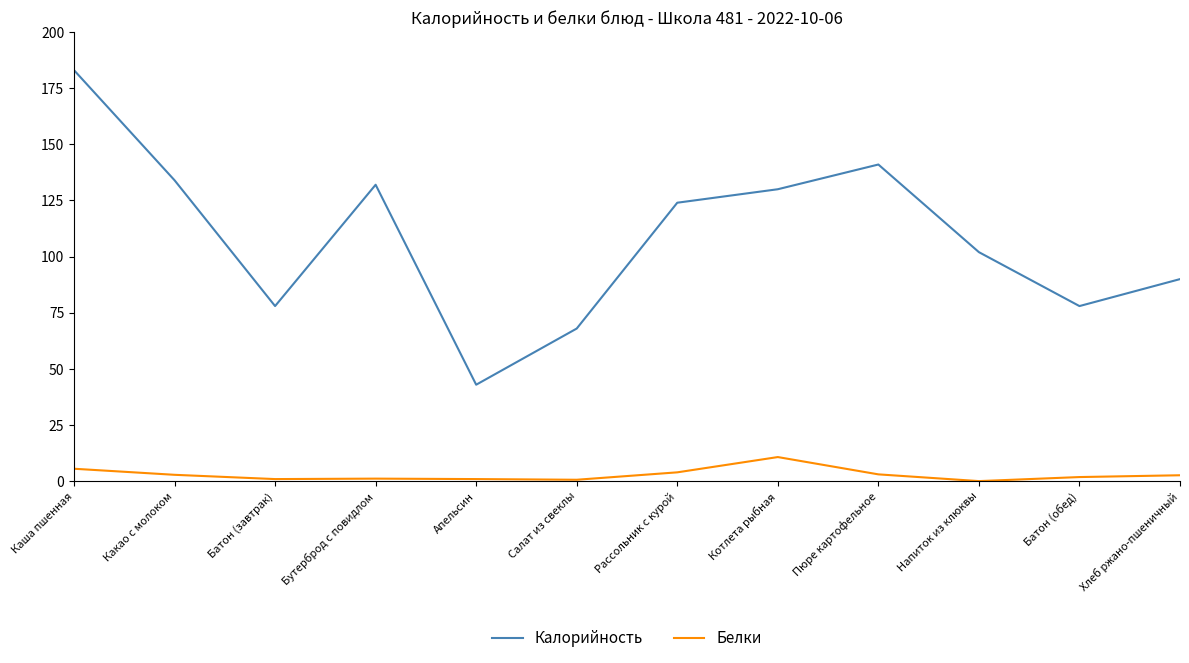

Where does the Белки series first go above 2?

Каша пшенная